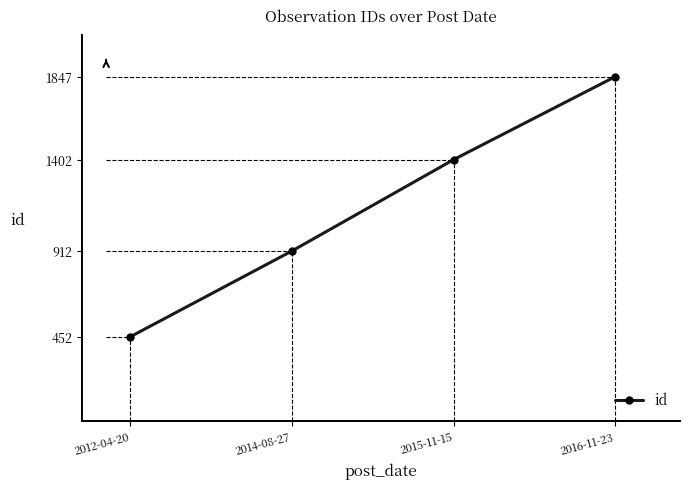

What is the maximum value shown in the chart?

1847